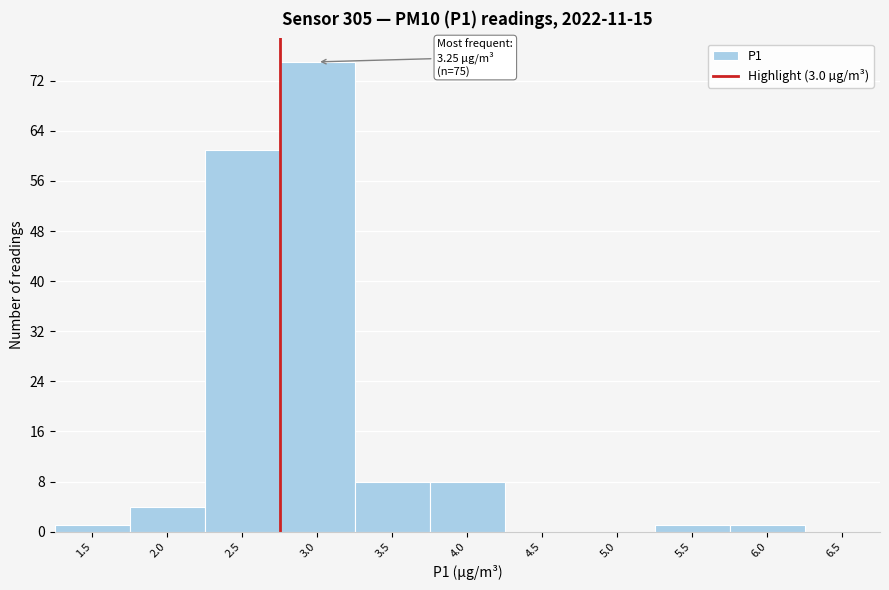

Reading left to right, transcribe all the data shown in this chart.

1.5=1	2.0=4	2.5=61	3.0=75	3.5=8	4.0=8	4.5=0	5.0=0	5.5=1	6.0=1	6.5=0